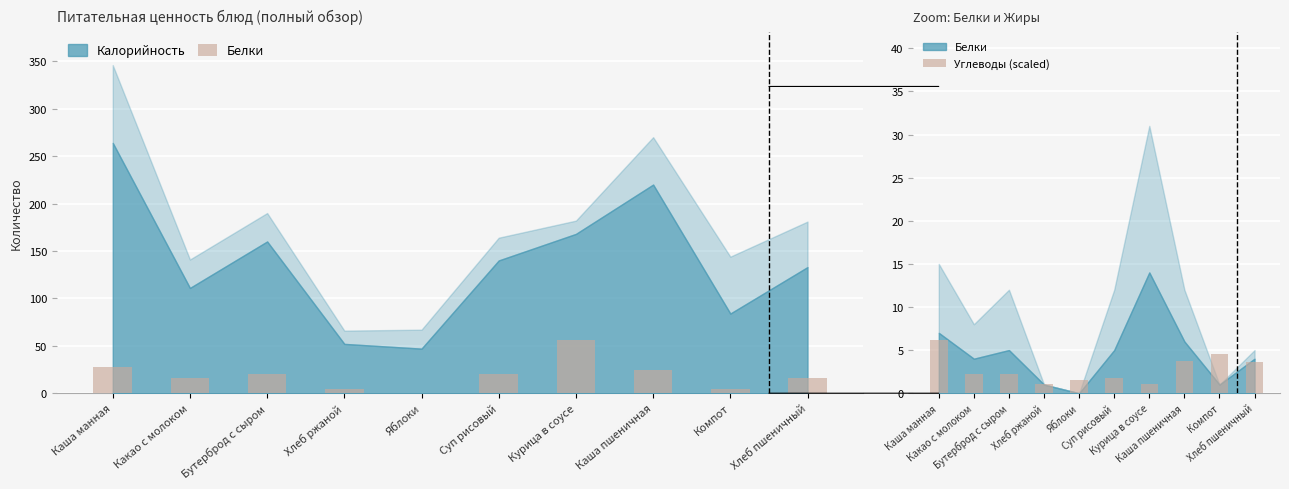

What is the difference between the maximum and minimum values in the Белки series?

56.0